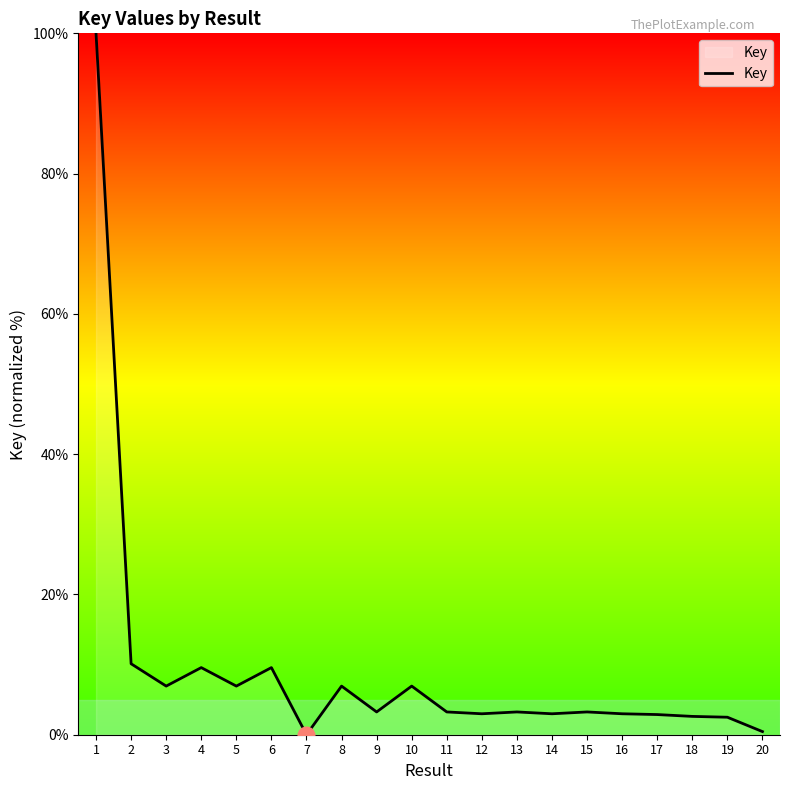

Is it true that the value at 10 is 10.3?

False